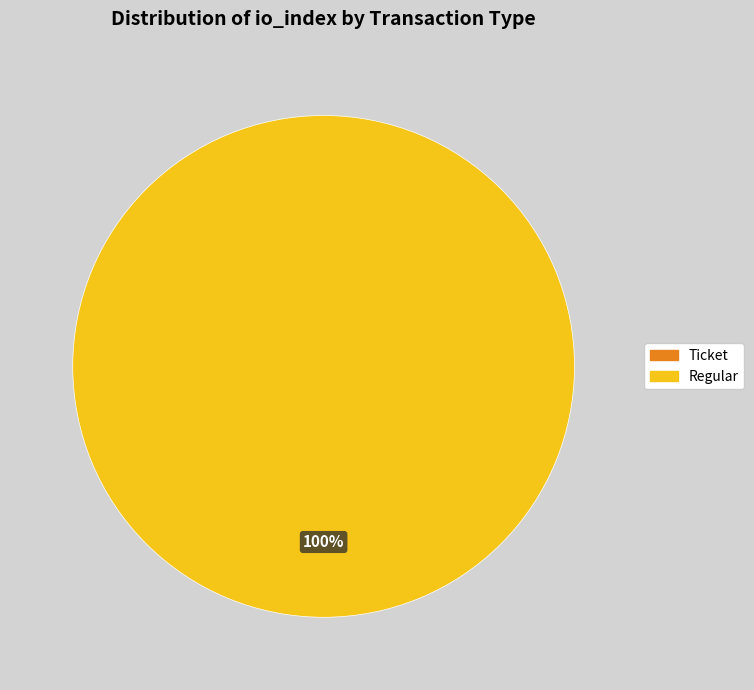

The Ticket (io_index=0) slice represents 0% of the pie. True or false?

True